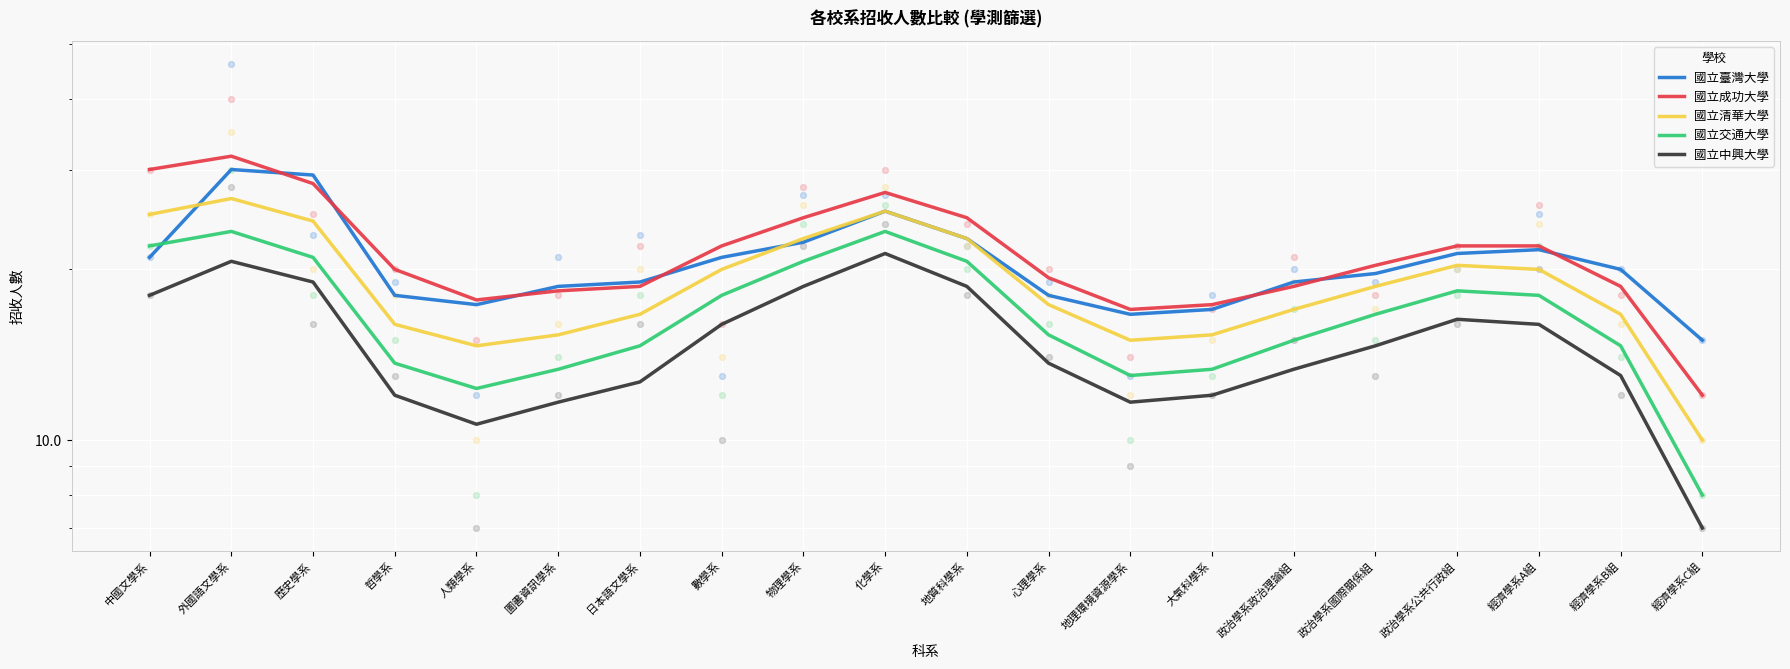

At which category is the sum across all series the highest?

外國語文學系